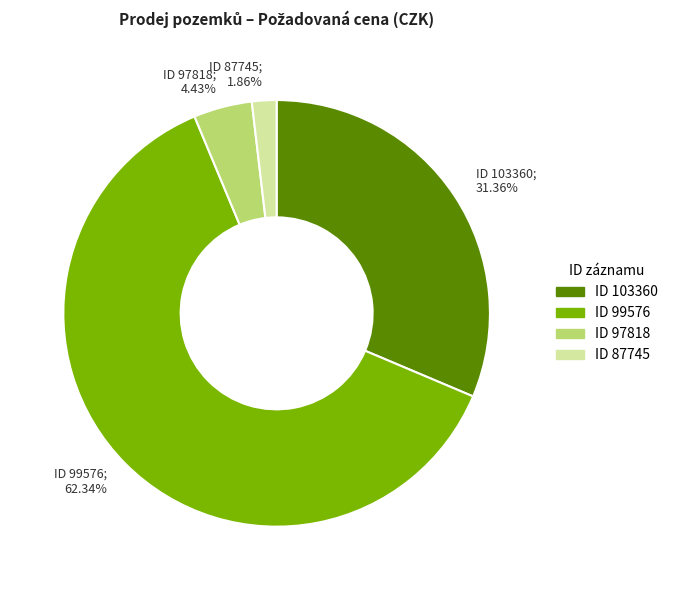

To the nearest percent, what is the difference between the largest and smallest slice percentages?

60%